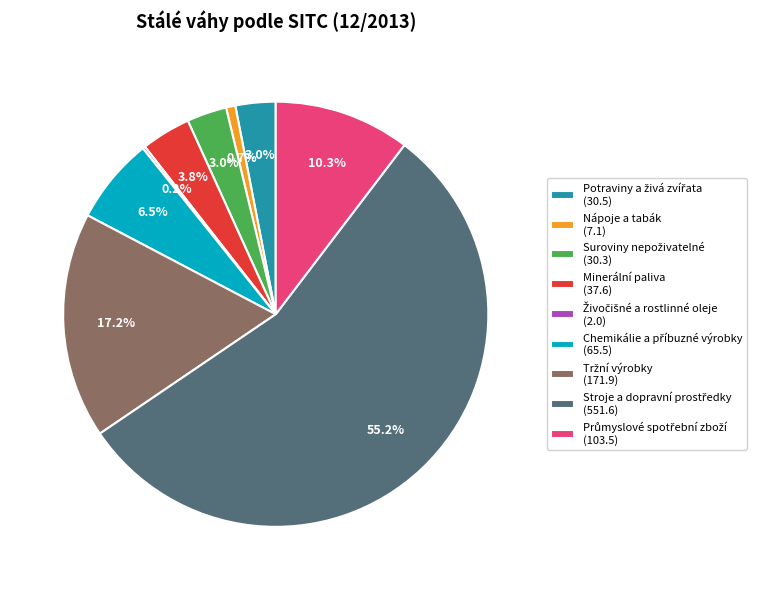

Is there a majority slice in this chart?

Yes